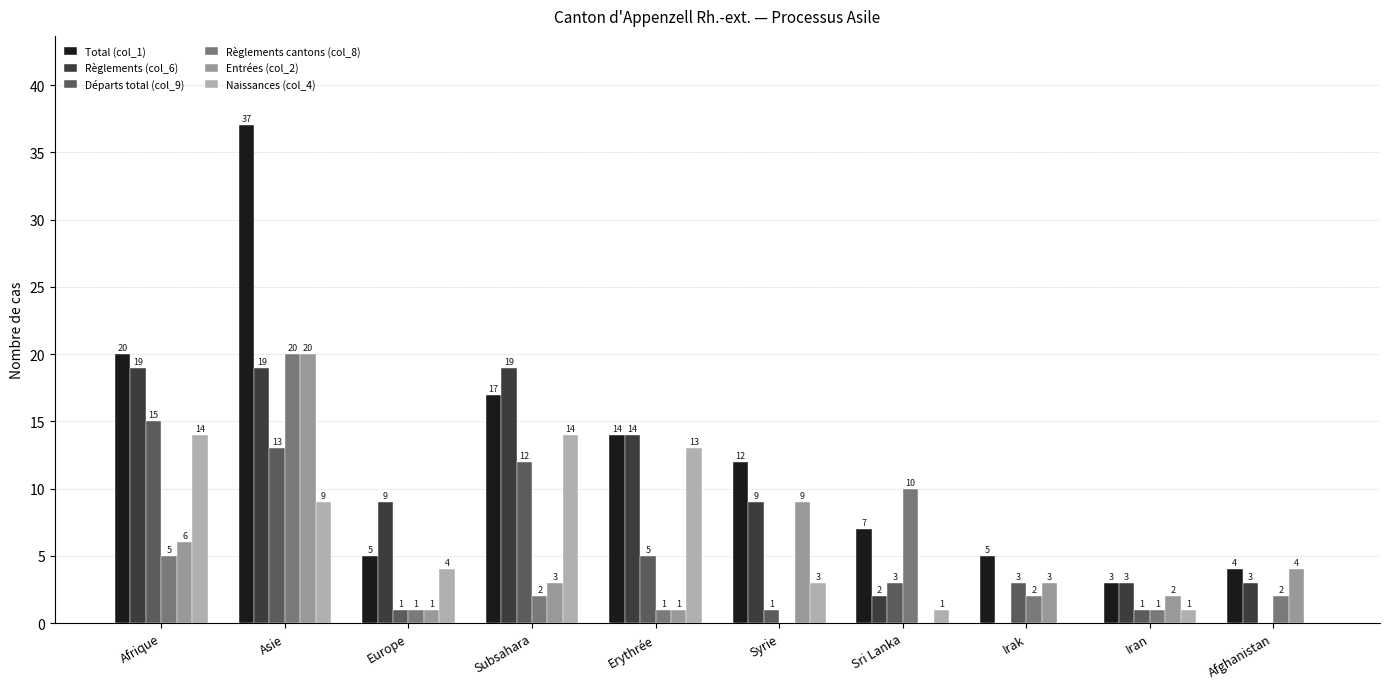

Which series changed the most between Afrique and Subsahara?

Total (col_1)